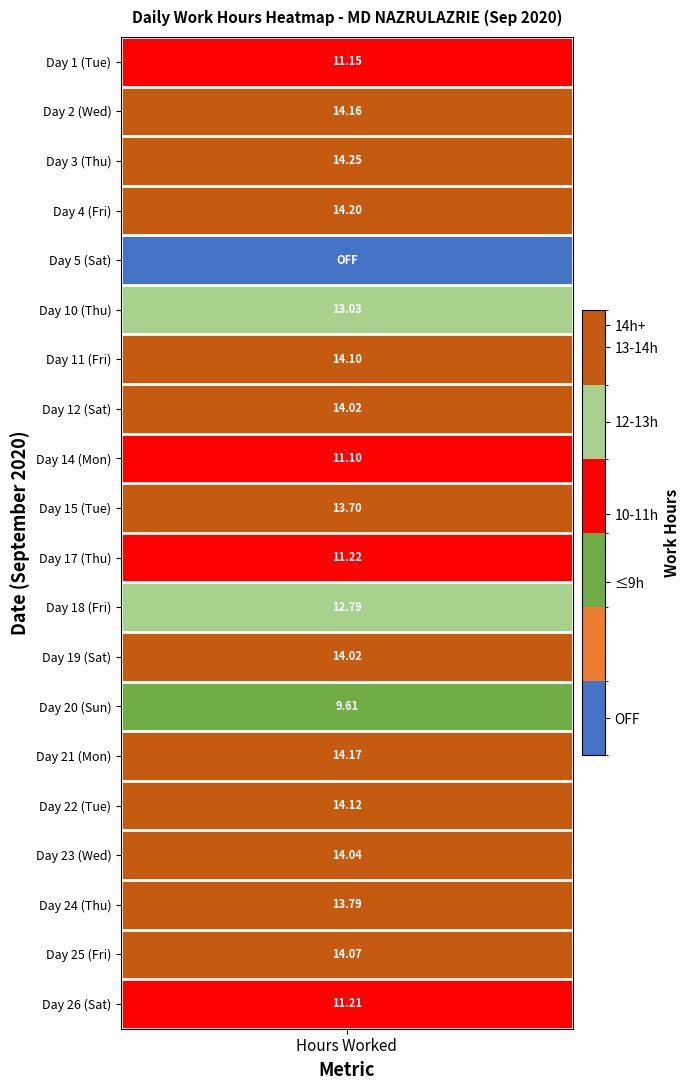

How many data points in 22 are above 0?

1